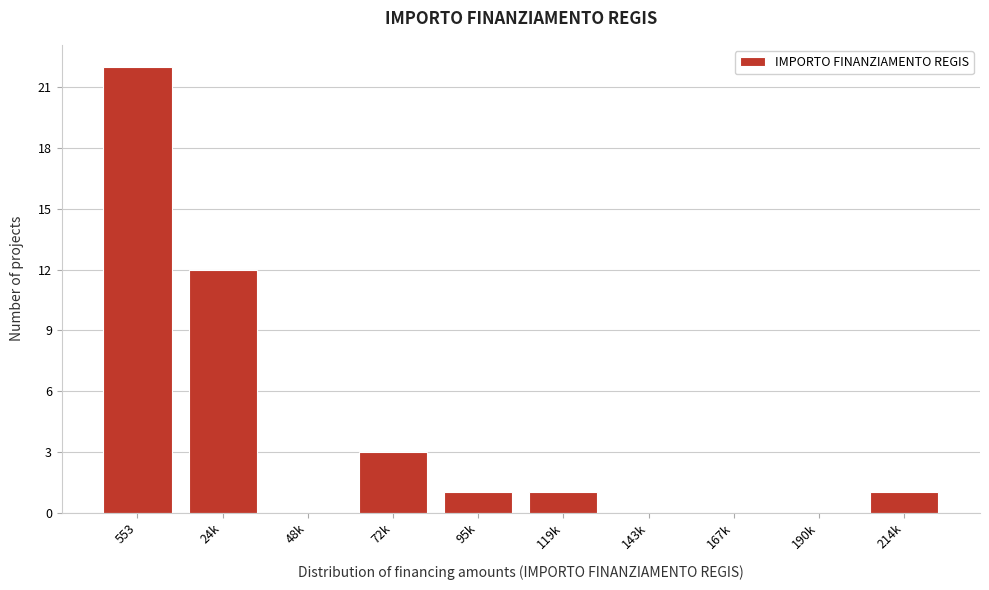

Reading left to right, transcribe all the data shown in this chart.

553=22	24k=12	48k=0	72k=3	95k=1	119k=1	143k=0	167k=0	190k=0	214k=1